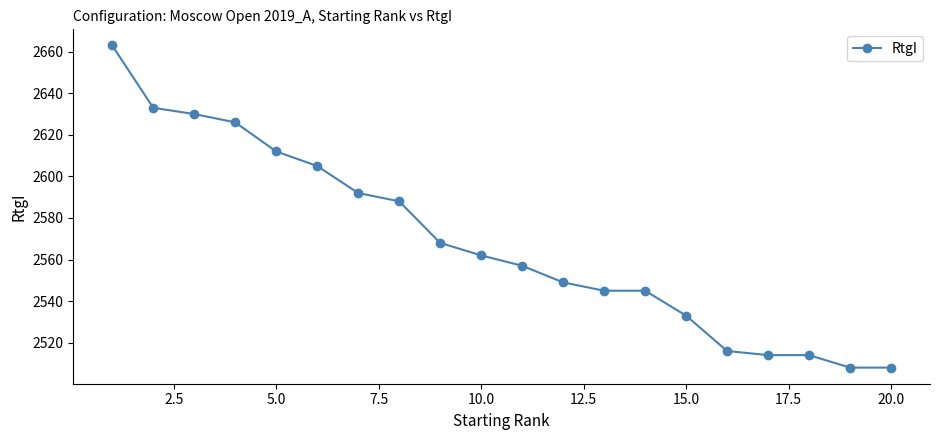

Reading left to right, what are all the values shown in this chart?

2663	2633	2630	2626	2612	2605	2592	2588	2568	2562	2557	2549	2545	2545	2533	2516	2514	2514	2508	2508